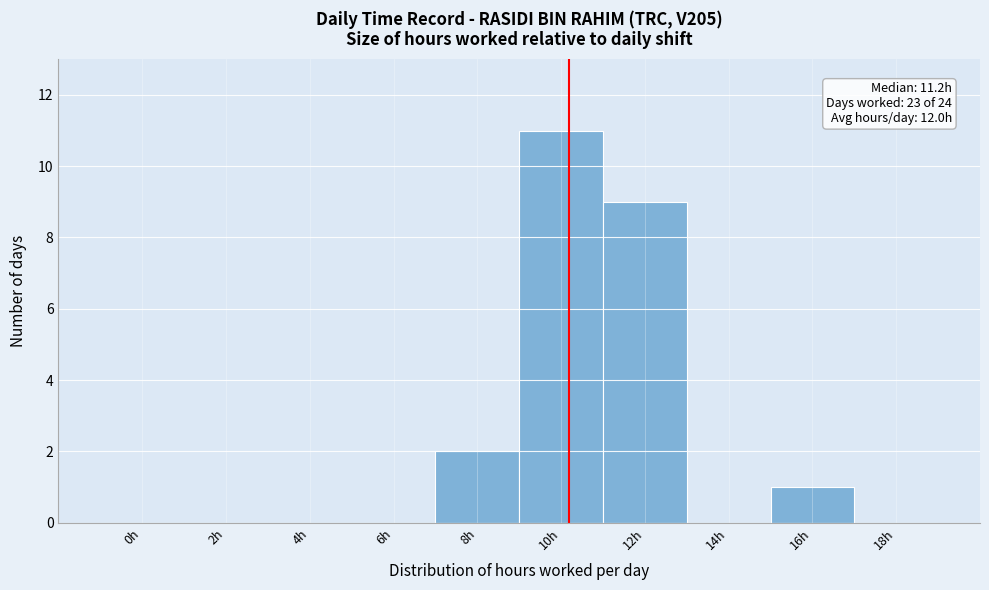

Reading left to right, extract all data points from this chart.

0h=0	2h=0	4h=0	6h=0	8h=2	10h=11	12h=9	14h=0	16h=1	18h=0